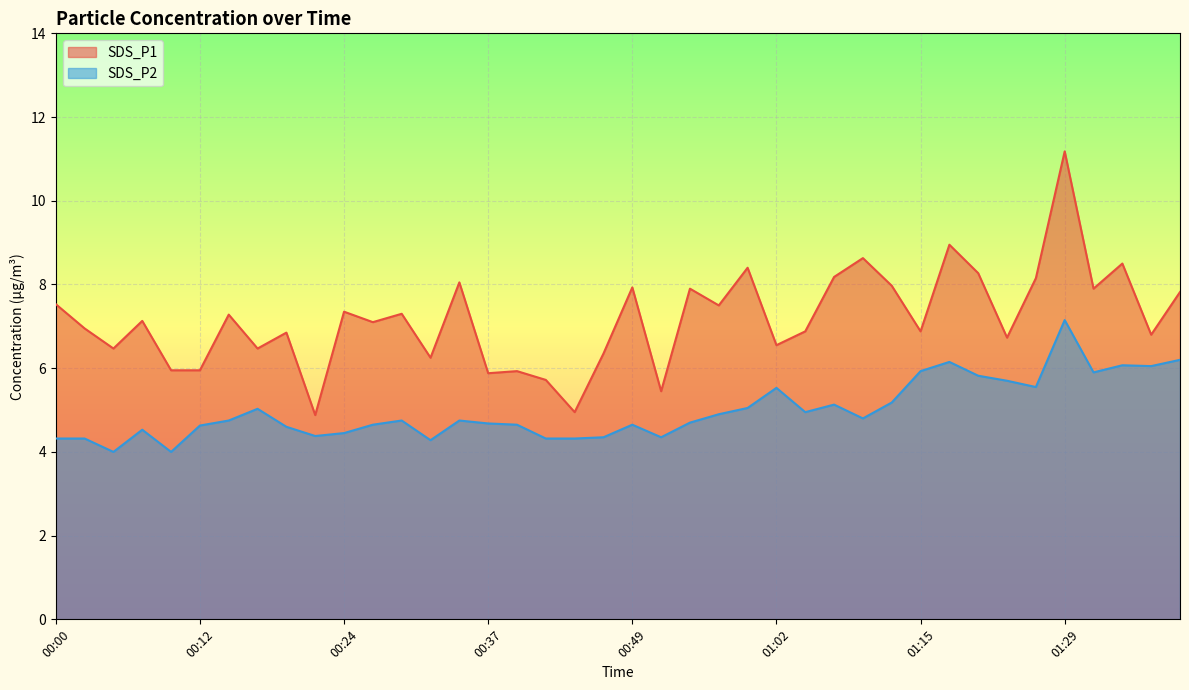

List the labels in order of SDS_P1 value, smallest first.

00:22, 00:44, 00:52, 00:42, 00:37, 00:39, 00:10, 00:12, 00:32, 00:47, 00:05, 00:17, 01:02, 01:23, 01:37, 00:20, 01:04, 01:15, 00:02, 00:27, 00:07, 00:15, 00:29, 00:24, 00:57, 00:00, 01:39, 00:54, 01:32, 00:49, 01:12, 00:34, 01:26, 01:07, 01:20, 00:59, 01:34, 01:10, 01:18, 01:29